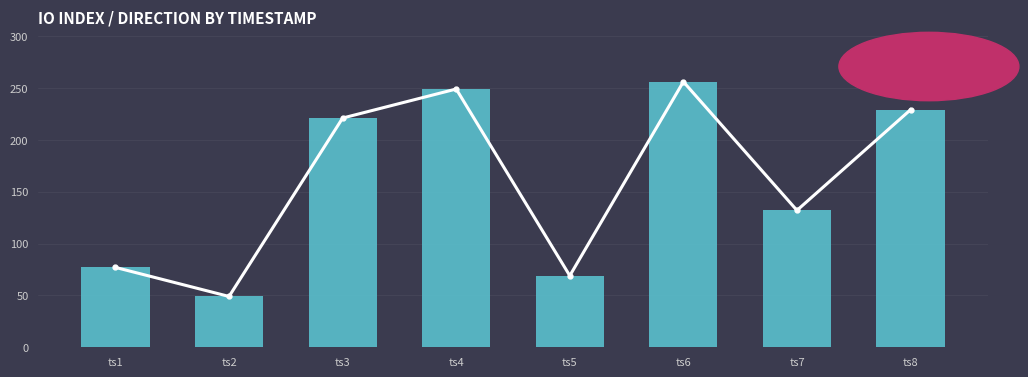

True or false: direction trend has a value of 104 at ts4.

False